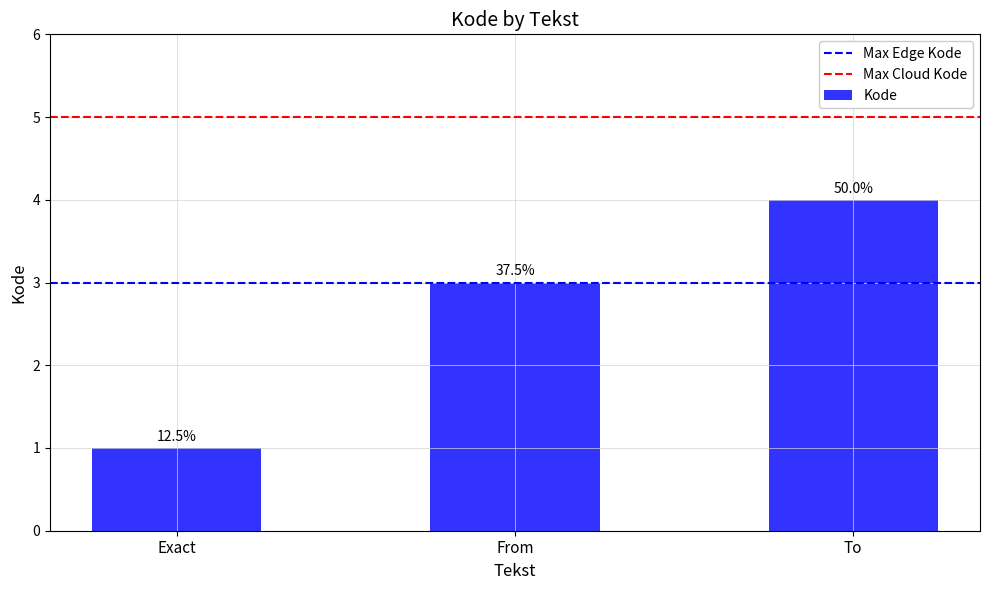

What is the difference between the maximum and minimum values?

3